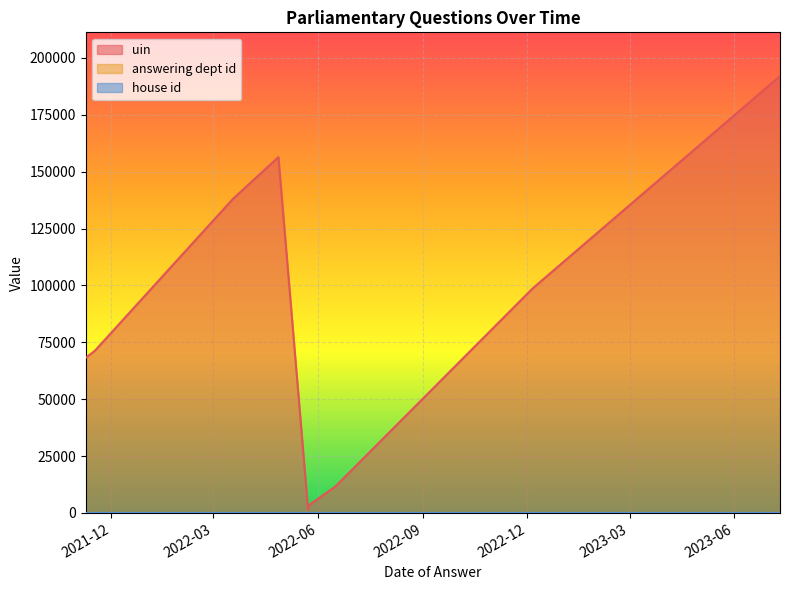

The value of answering dept id at 2022-05-23 is 34. True or false?

False